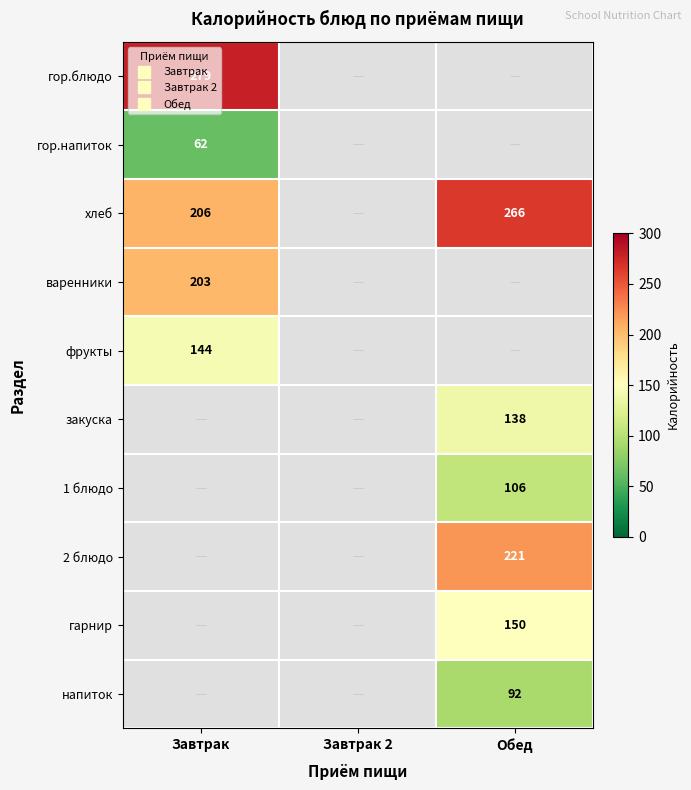

Which has a higher value, Завтрак 2 or Завтрак?

Завтрак